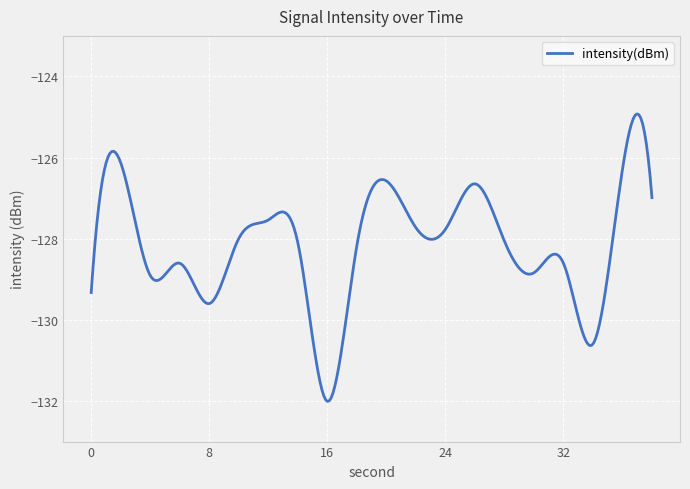

What is the difference between the maximum and minimum values?

7.1